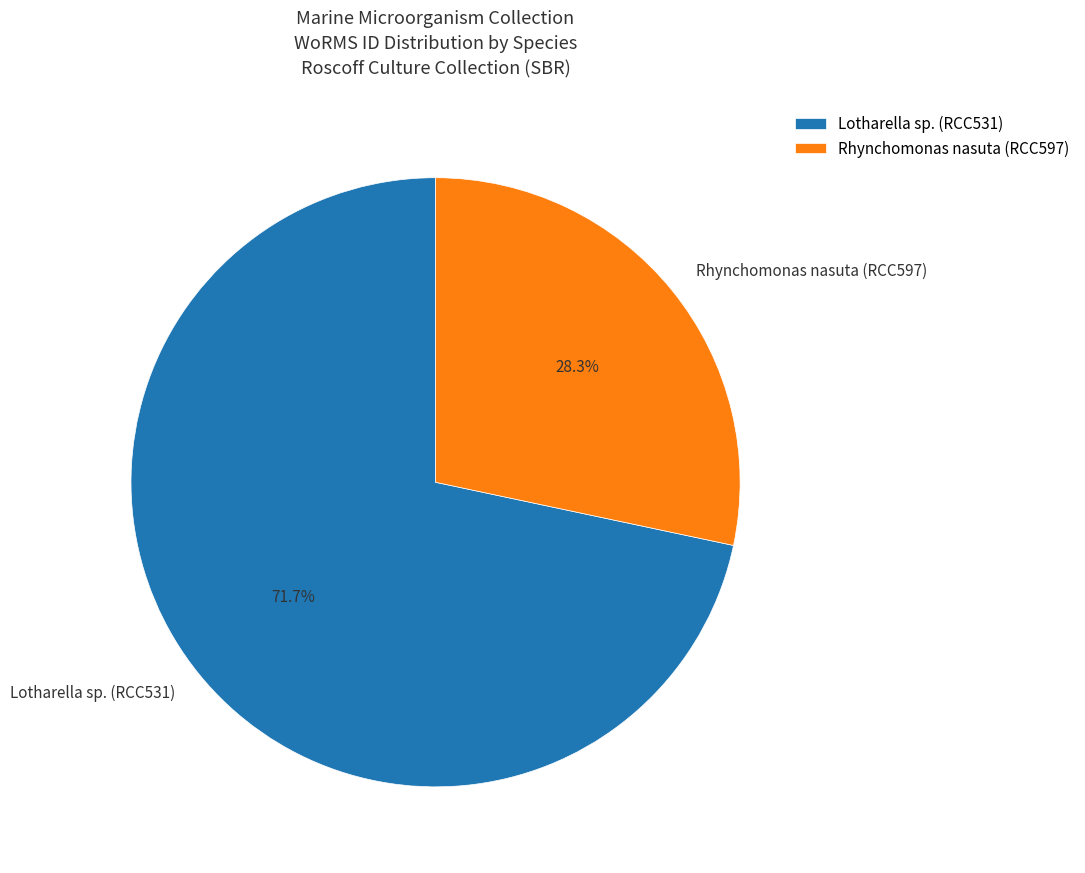

Does Rhynchomonas nasuta (RCC597) represent more than half of the total?

No